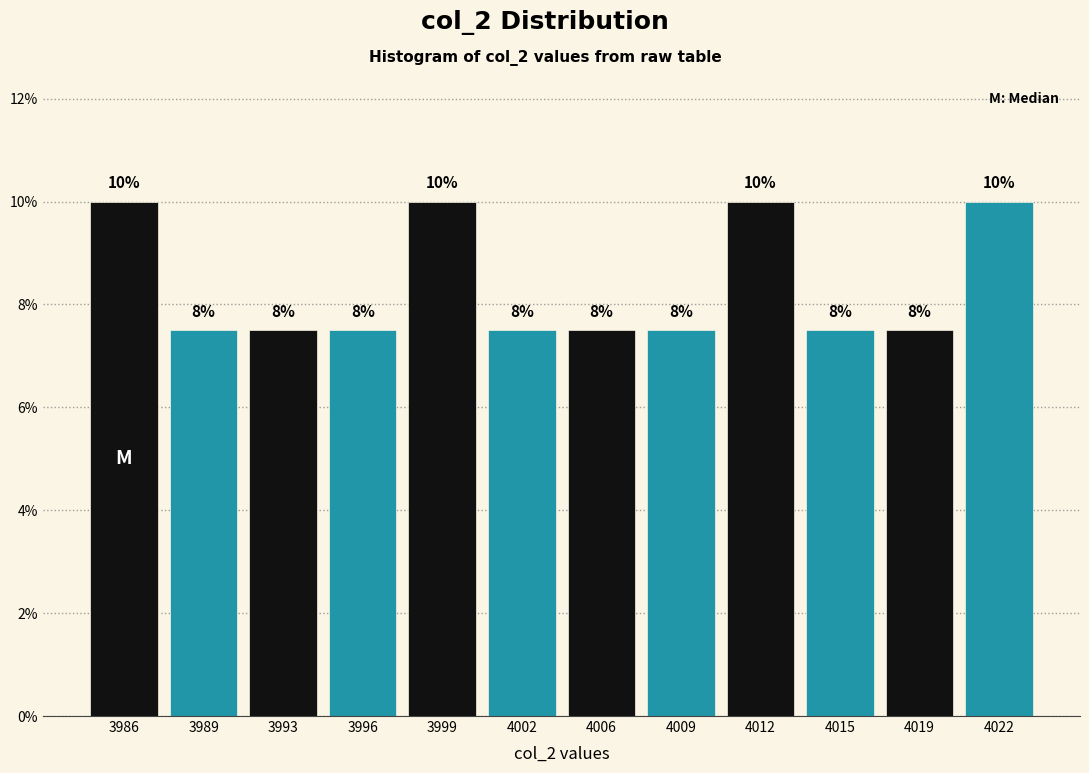

Does the chart contain any negative values?

No